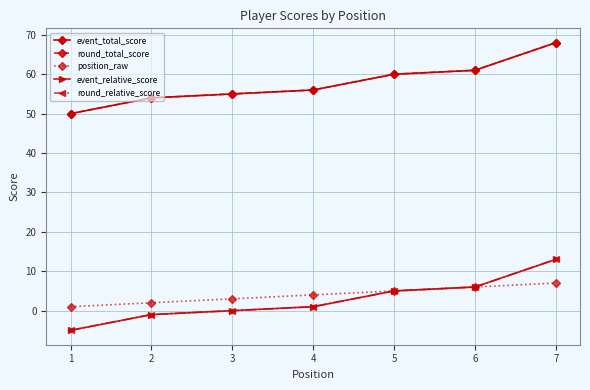

Is this an area chart (filled region under the line)?

No